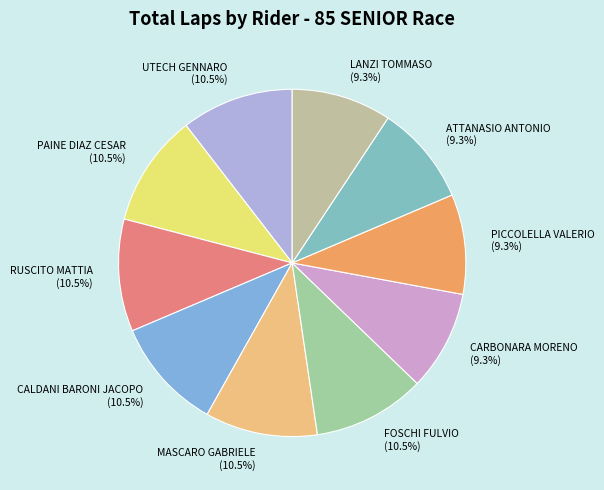

What percentage is the PICCOLELLA VALERIO slice, to the nearest percent?

9%